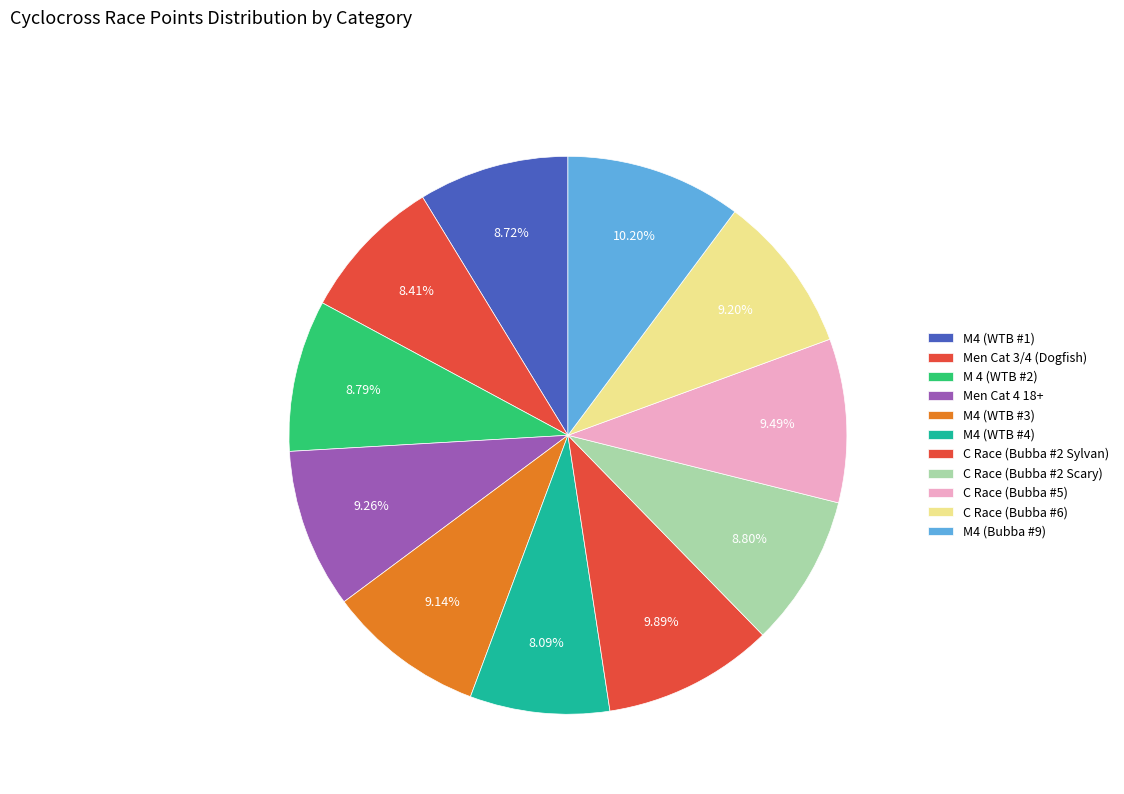

Is there any slice that represents more than half of the pie?

No